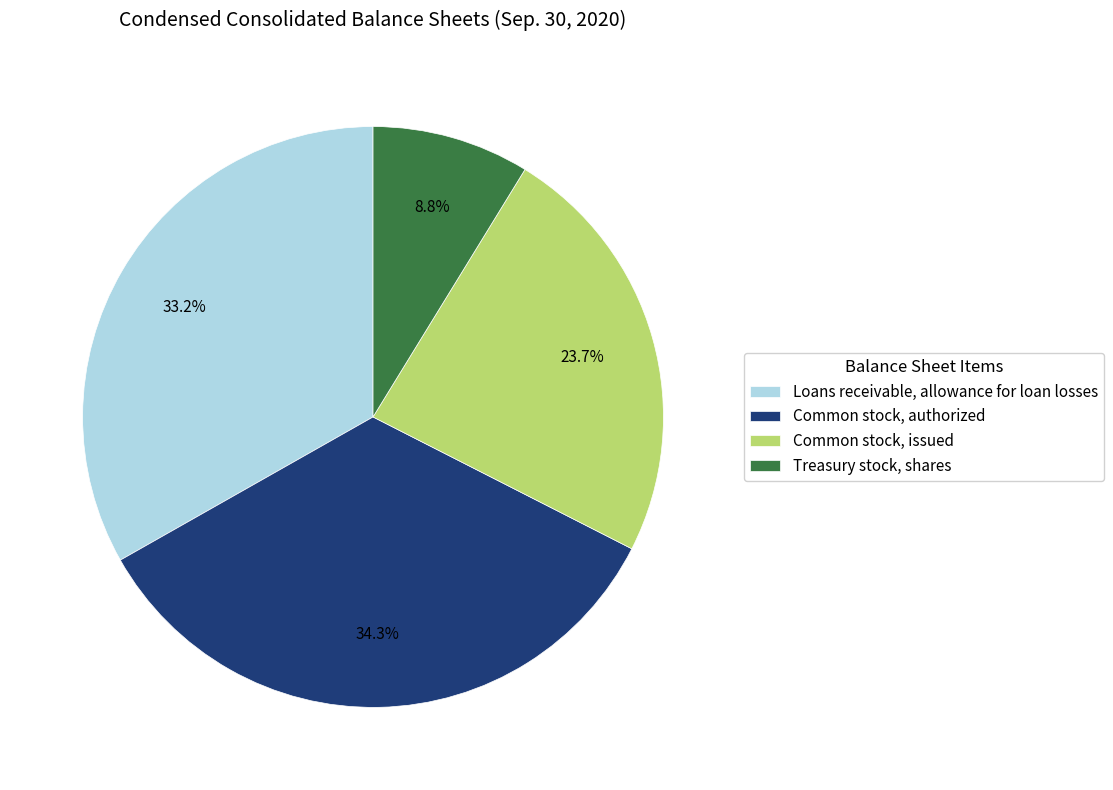

Rank the categories by value from highest to lowest.

Common stock, authorized, Loans receivable, allowance for loan losses, Common stock, issued, Treasury stock, shares